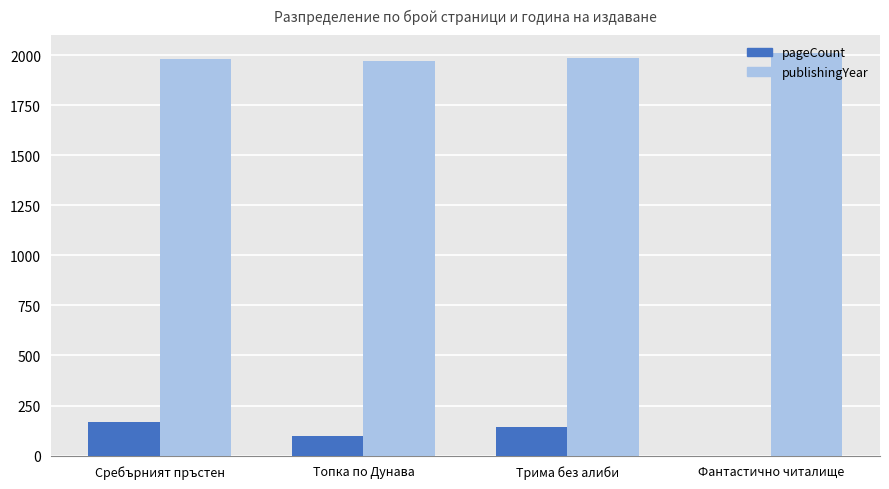

Count the publishingYear values in the range 1981 to 2013.

3